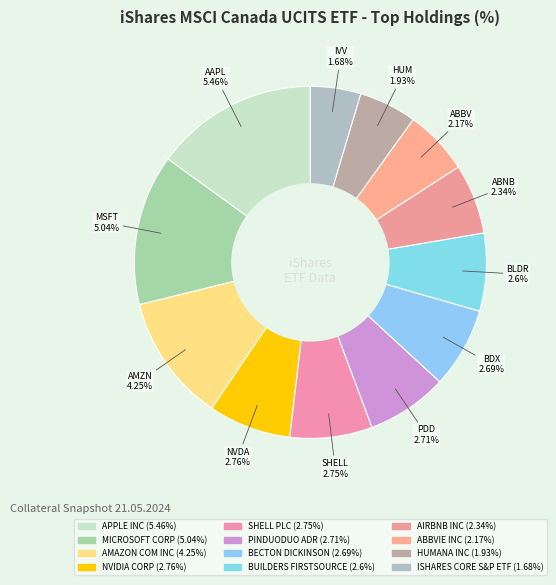

Which slice is the largest?

APPLE INC